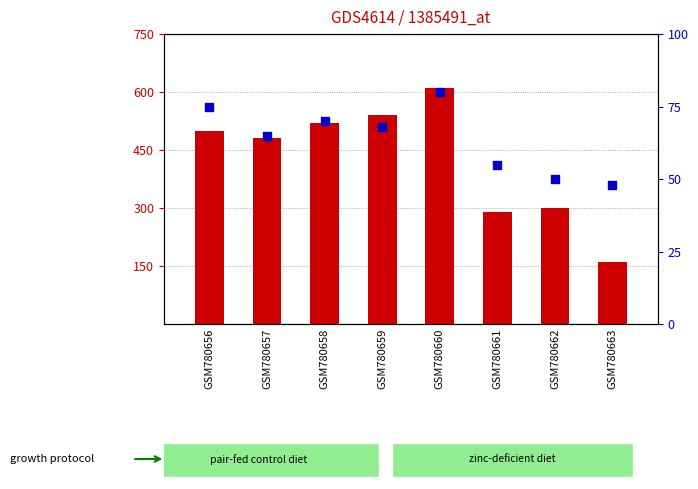

What are all the series names shown in the legend?

count, percentile rank within the sample